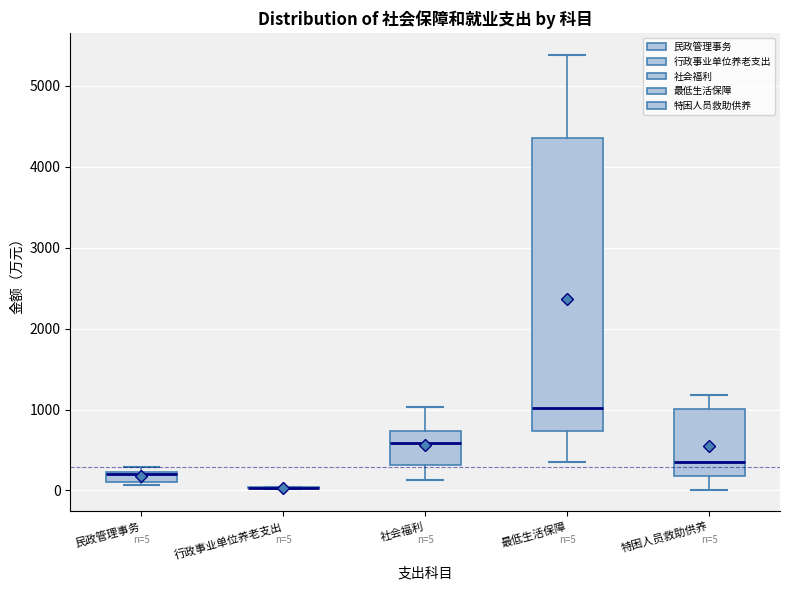

Which box is the tallest, from its lower edge to its upper edge?

最低生活保障